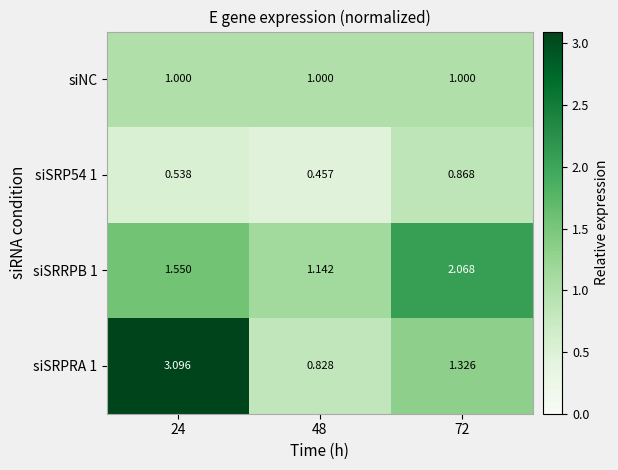

Is the value of siSRRPB 1 at 72 greater than the value of siNC at 72?

Yes